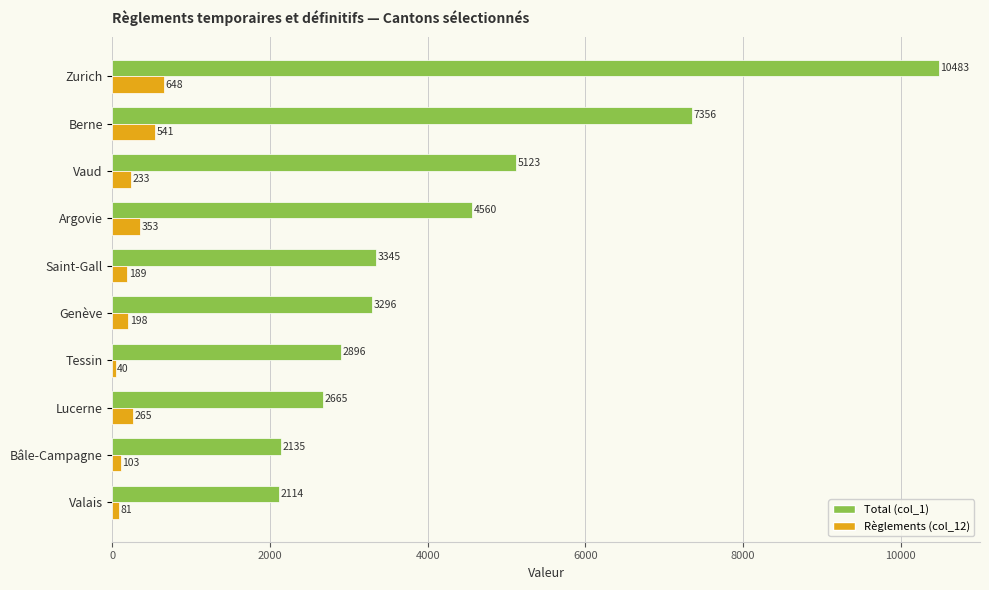

Count the number of categories in the chart.

10